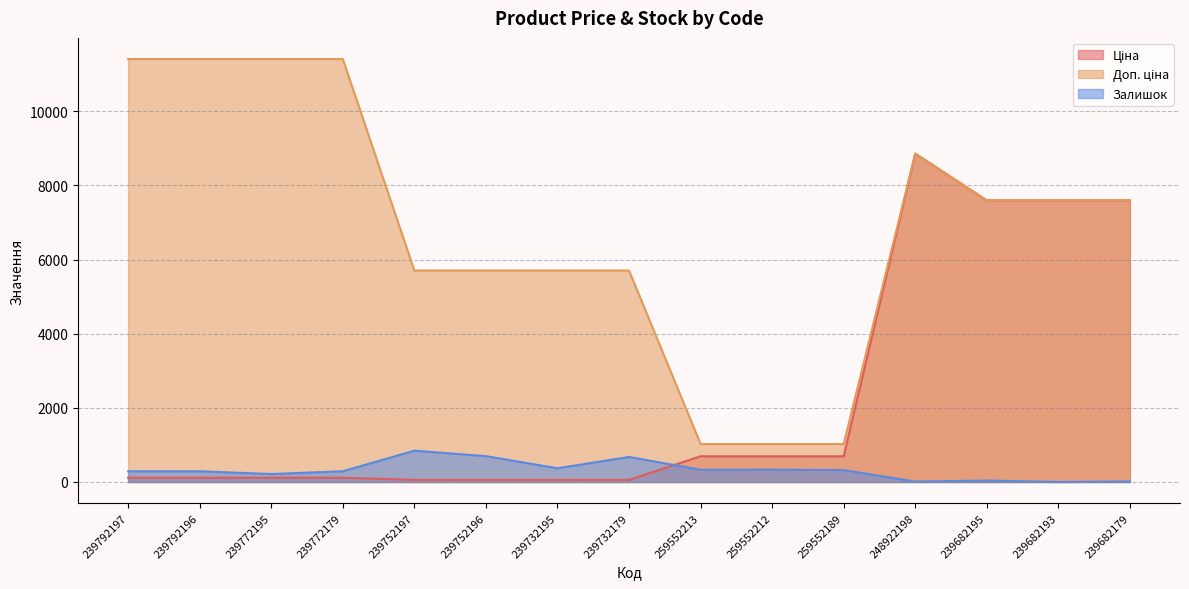

What is the approximate value of Ціна at 239772179?

114.1